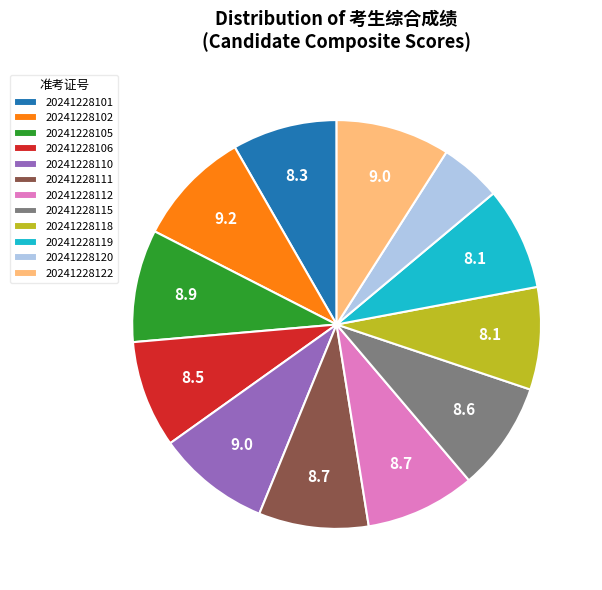

Is the sum of 20241228120 and 20241228106 greater than half?

No